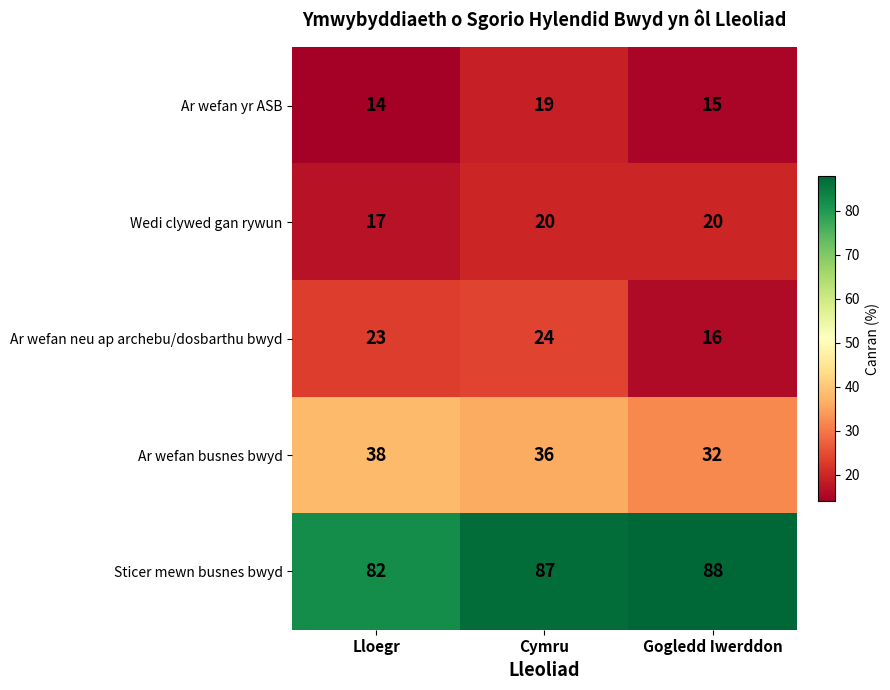

The Ar wefan neu ap archebu/dosbarthu bwyd series shows 24 at Cymru. True or false?

True